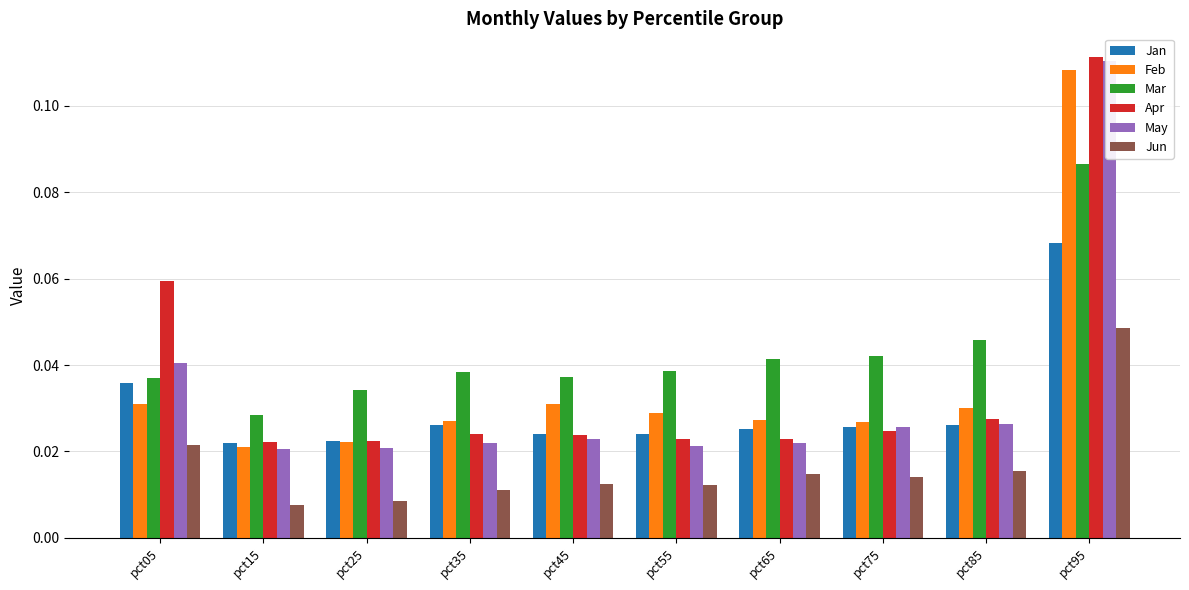

How many data points does each series have?

10